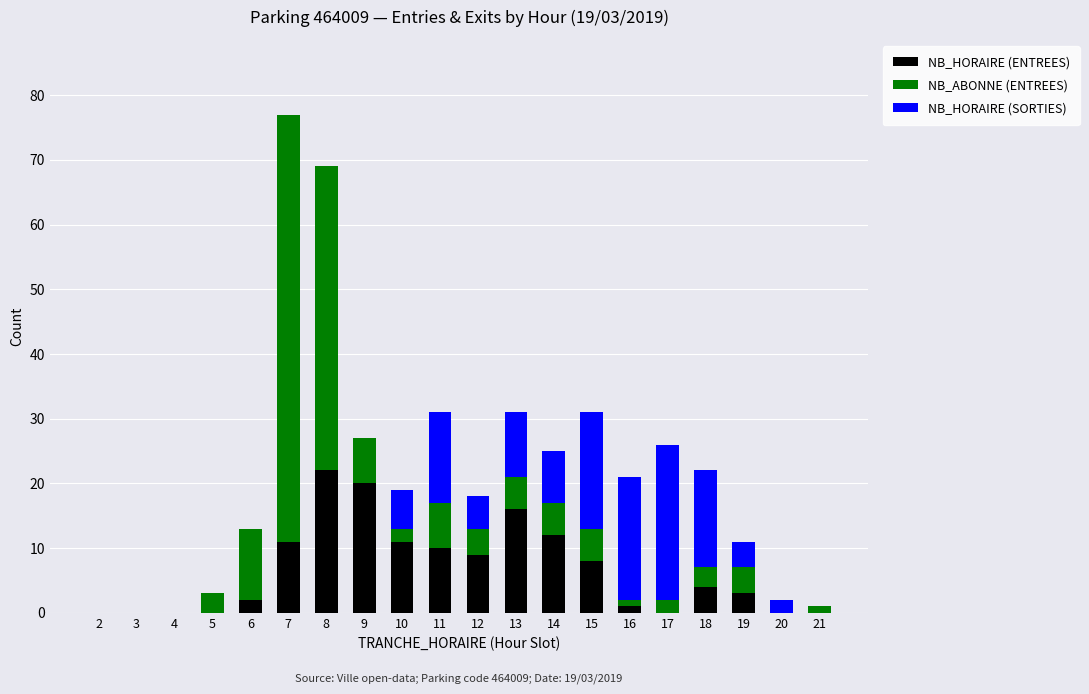

What is the total value across all series at 7?

77